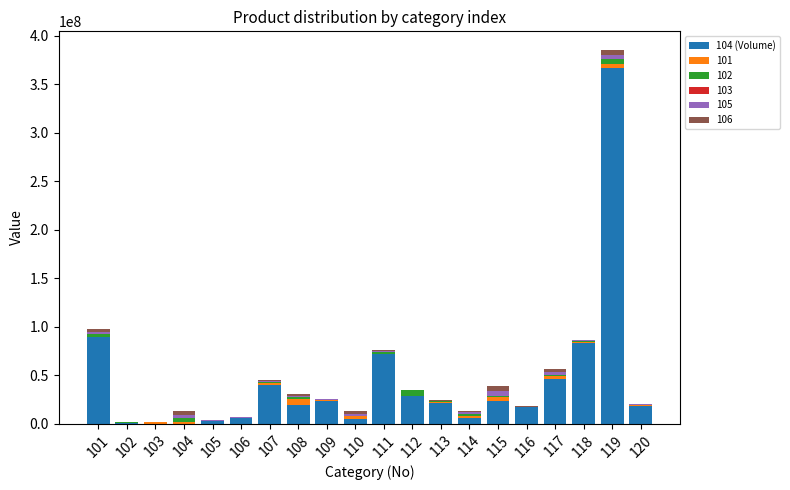

At which category is the sum across all series the highest?

119